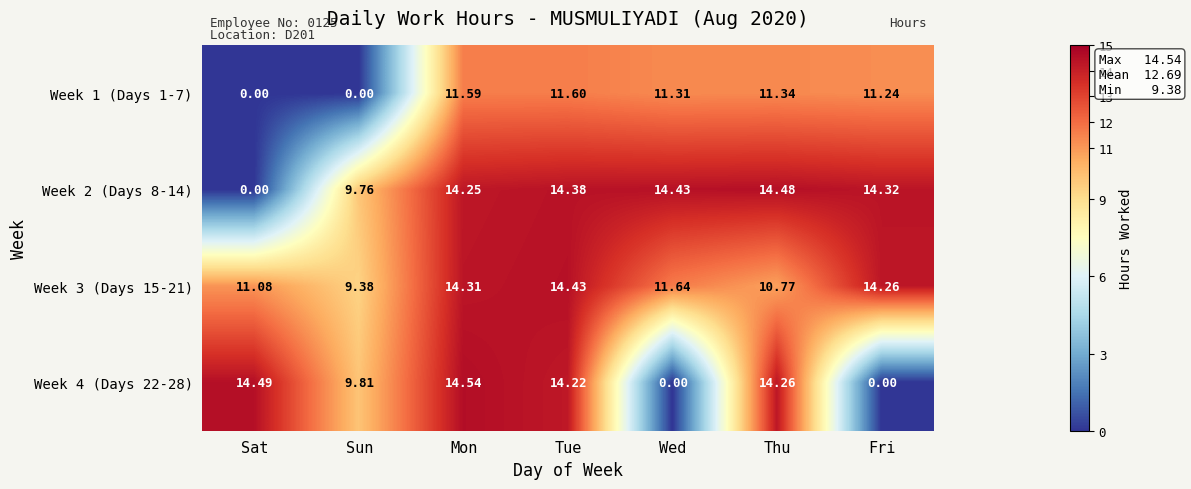

At which label does Week 1 (Days 1-7) first exceed 11?

Mon